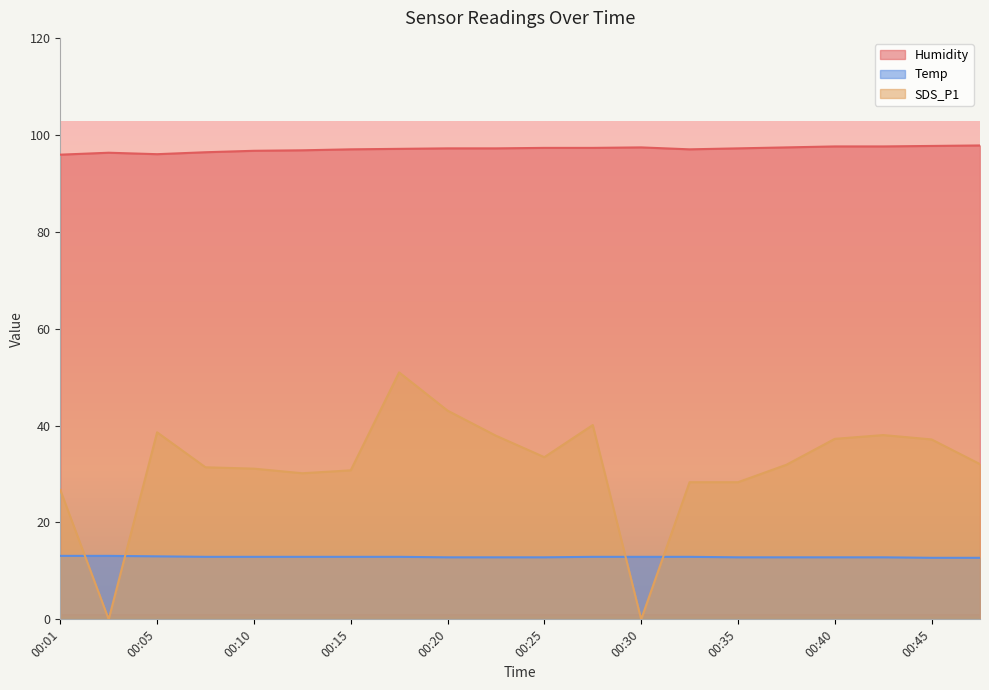

How many intersections are there between SDS_P1 and Temp?

4